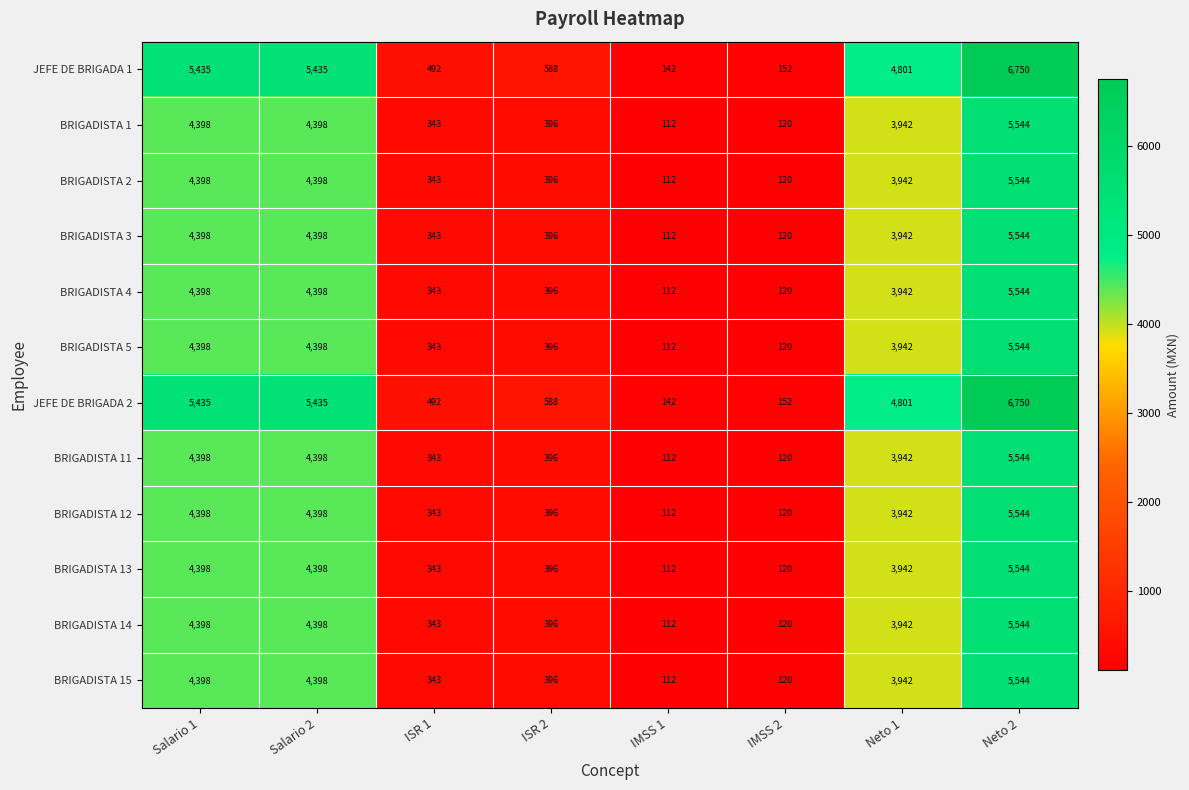

At how many categories does at least one series exceed 348?

6